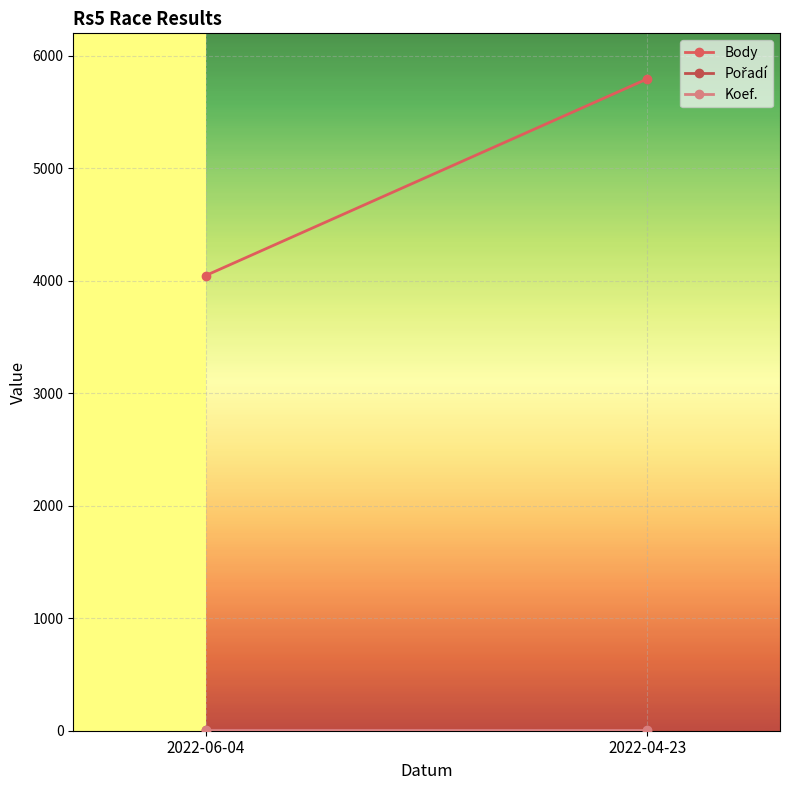

What is the difference between the maximum and minimum values in the Body series?

1749